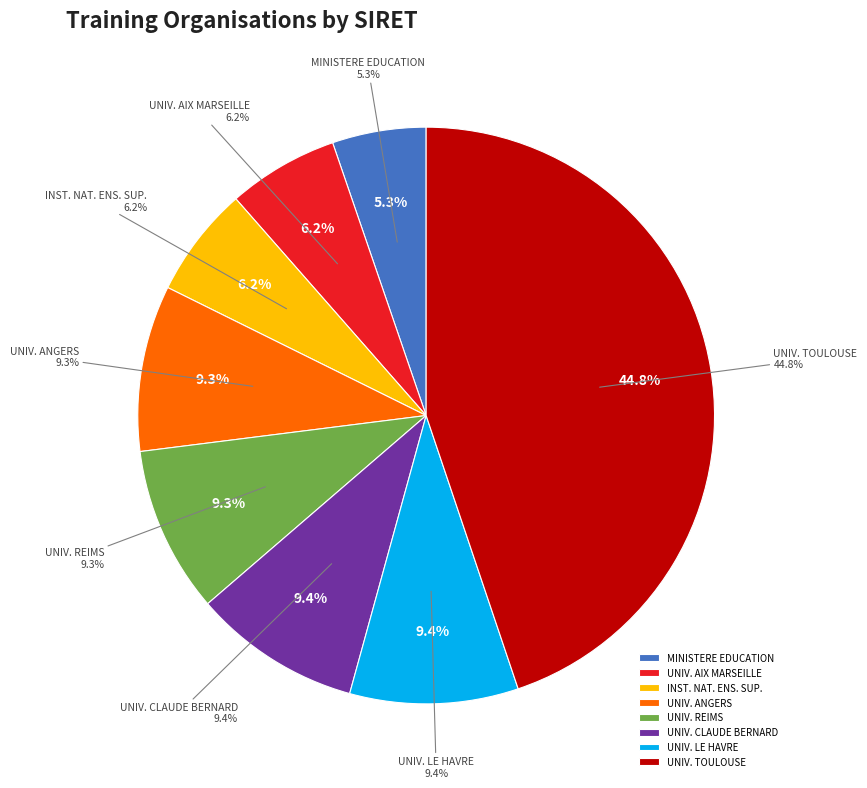

True or false: INSTITUT NATIONAL D'ENSEIGNEMENT SUPERIEUR accounts for 18% of the total.

False